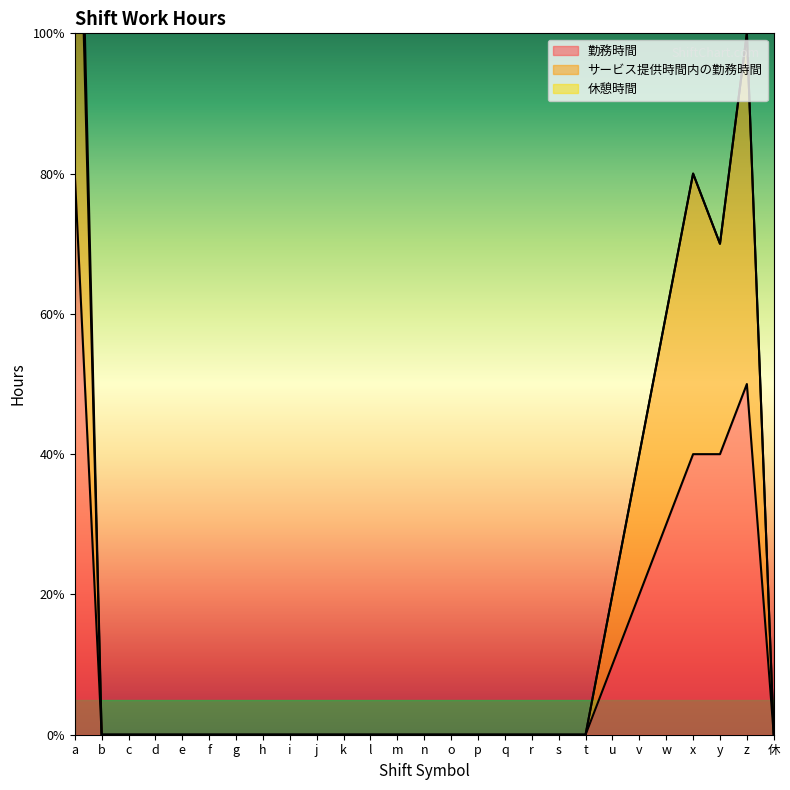

Count the number of categories in the chart.

27